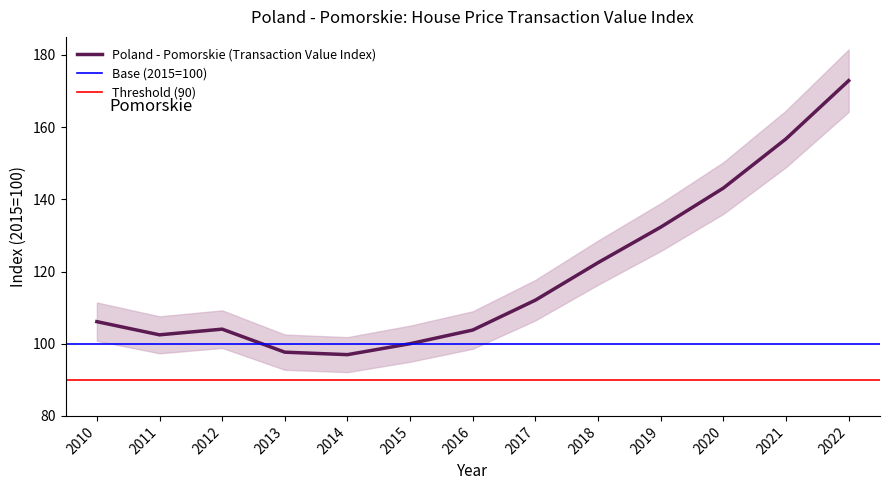

What is the average value?

119.3